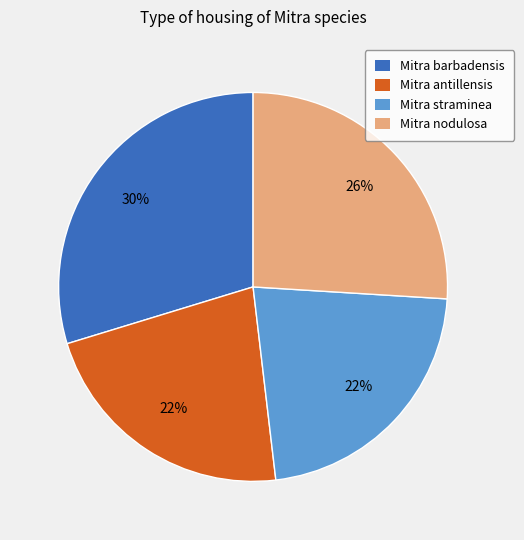

What percentage is the Mitra straminea slice, to the nearest percent?

22%